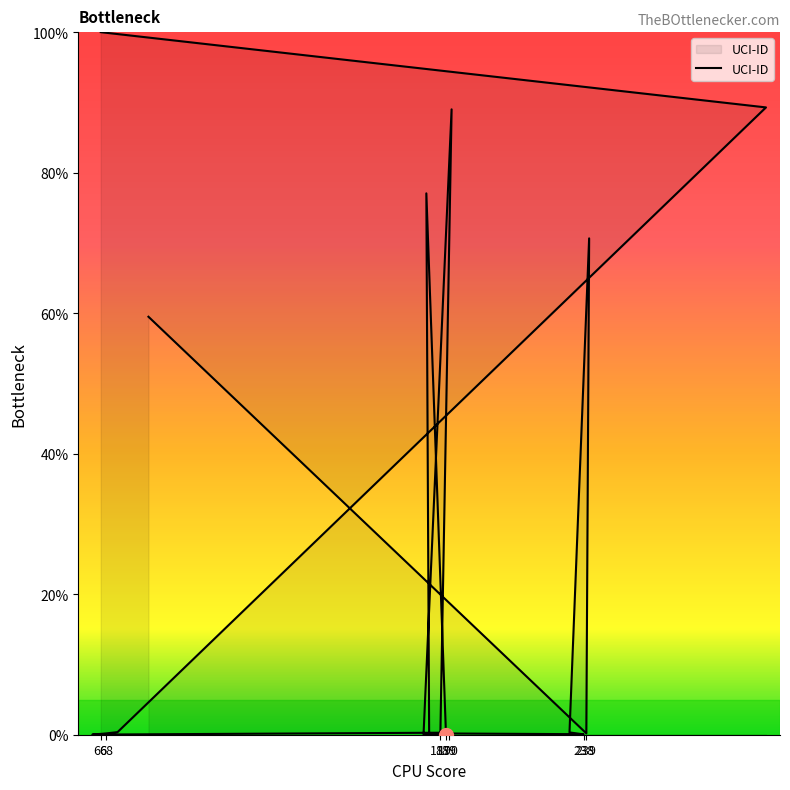

How many values are above zero?

19